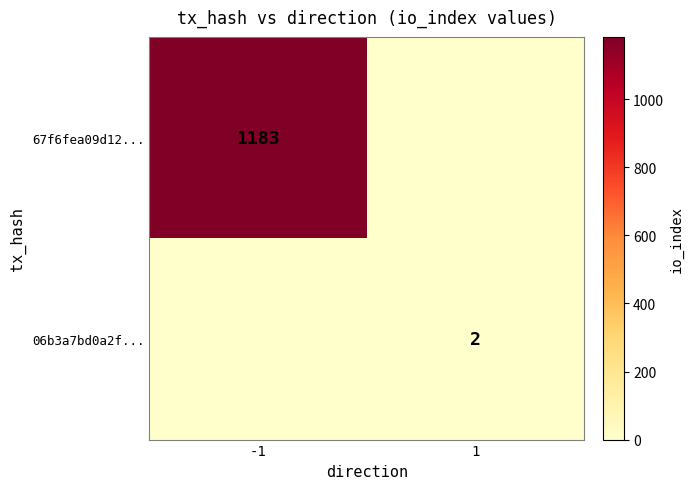

Which has a higher value, -1 or 1?

-1